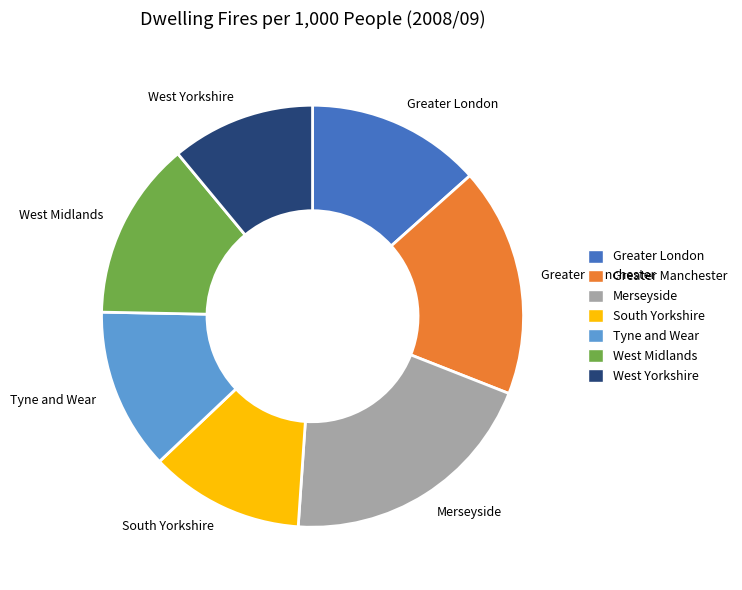

How many segments does this pie chart have?

7